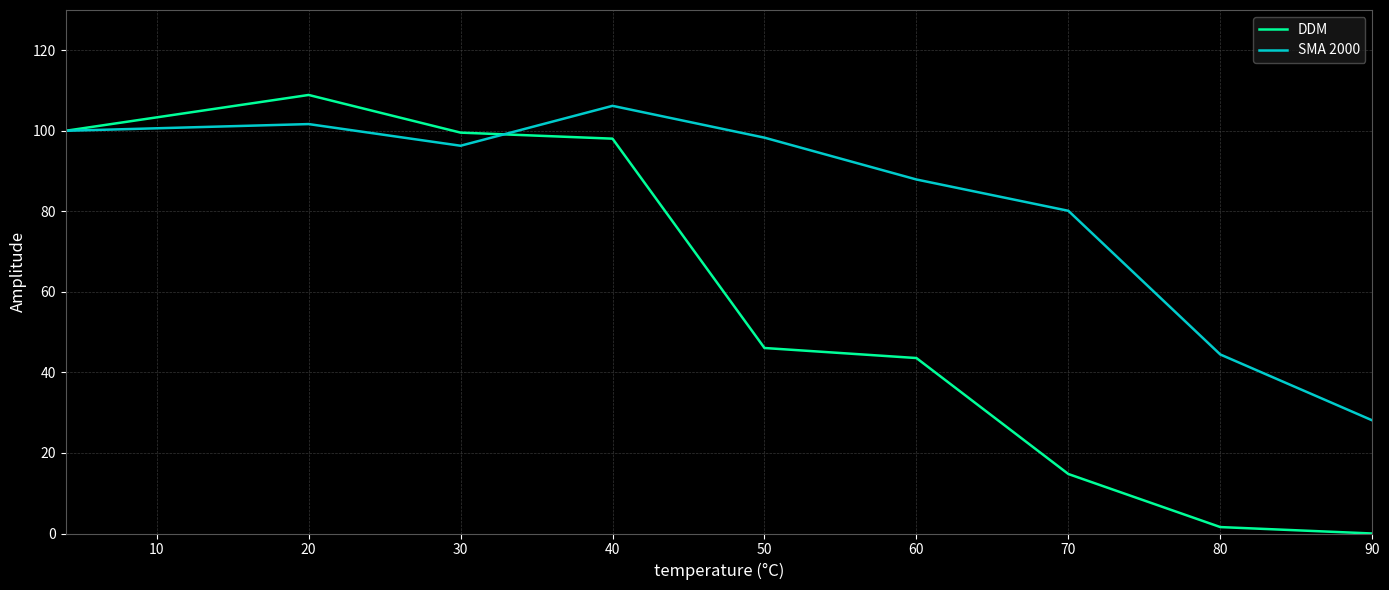

What is the lowest value of the SMA 2000 series?

28.1